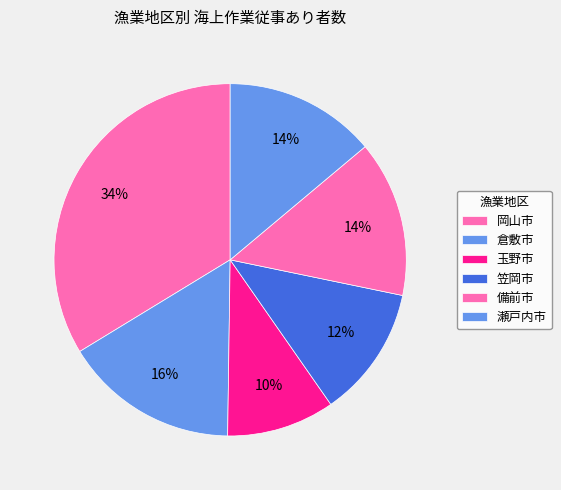

What percentage is the 笠岡市 slice, to the nearest percent?

12%